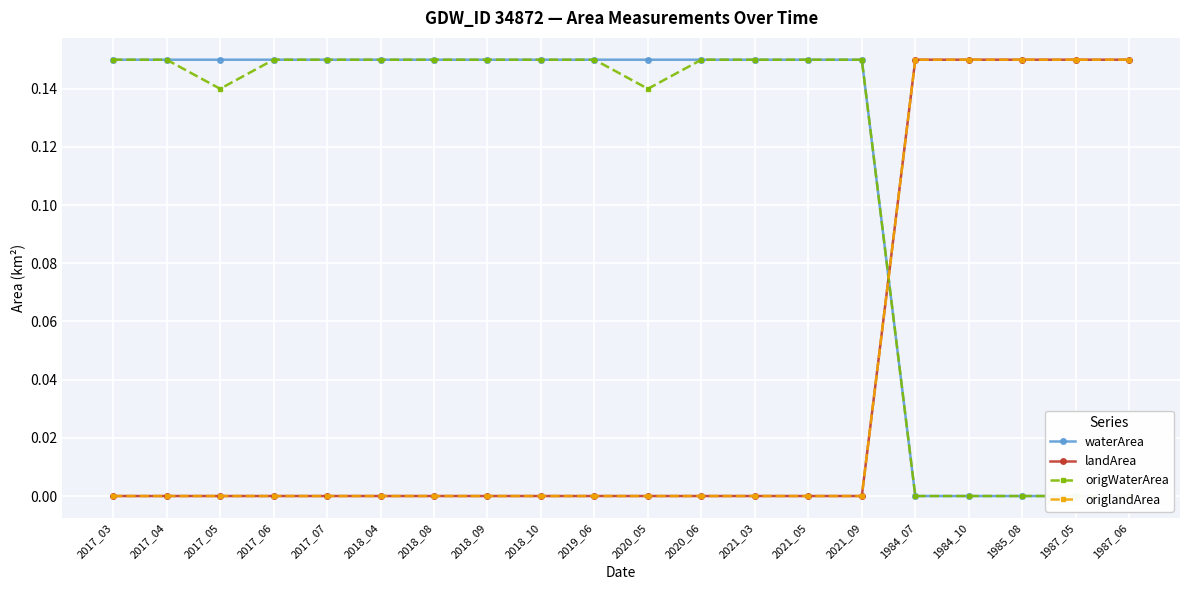

Count the waterArea values in the range 0 to 1.

20